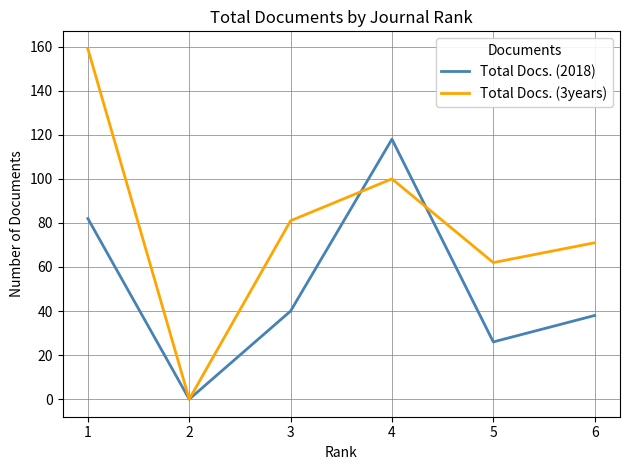

Read the Total Docs. (3years) value at 3.

81